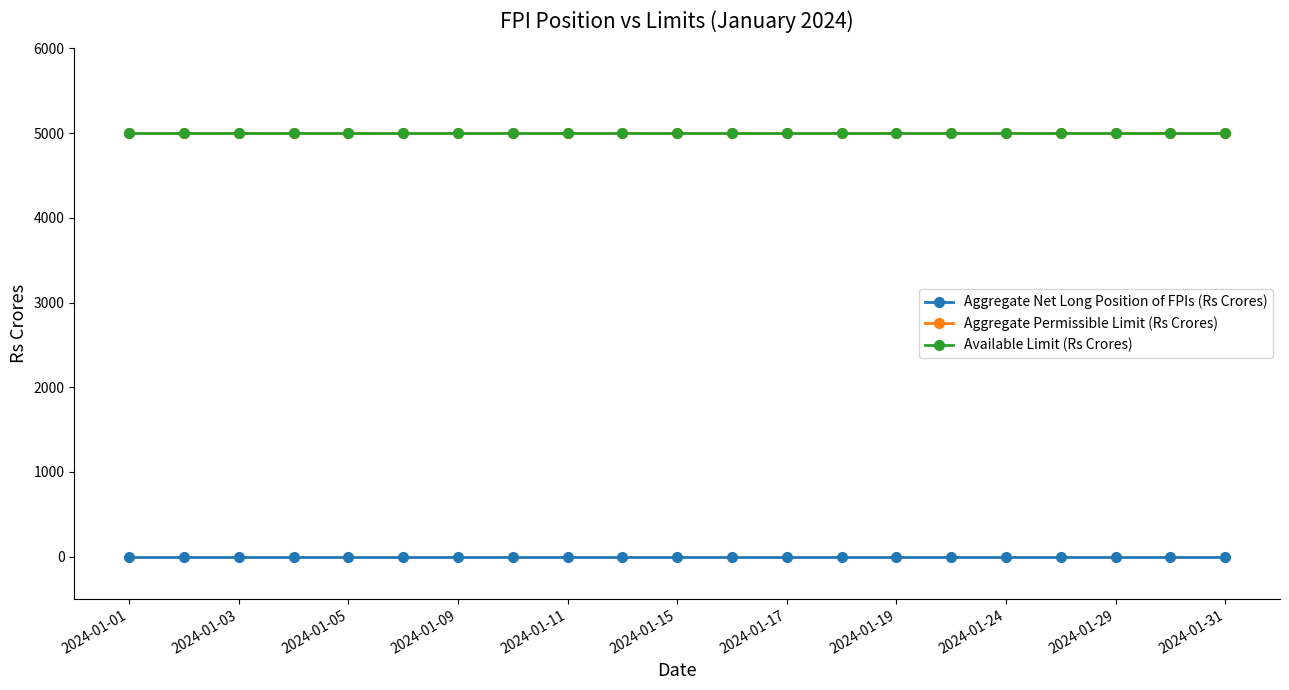

What are all the series names shown in the legend?

Aggregate Net Long Position of FPIs (Rs Crores), Aggregate Permissible Limit (Rs Crores), Available Limit (Rs Crores)